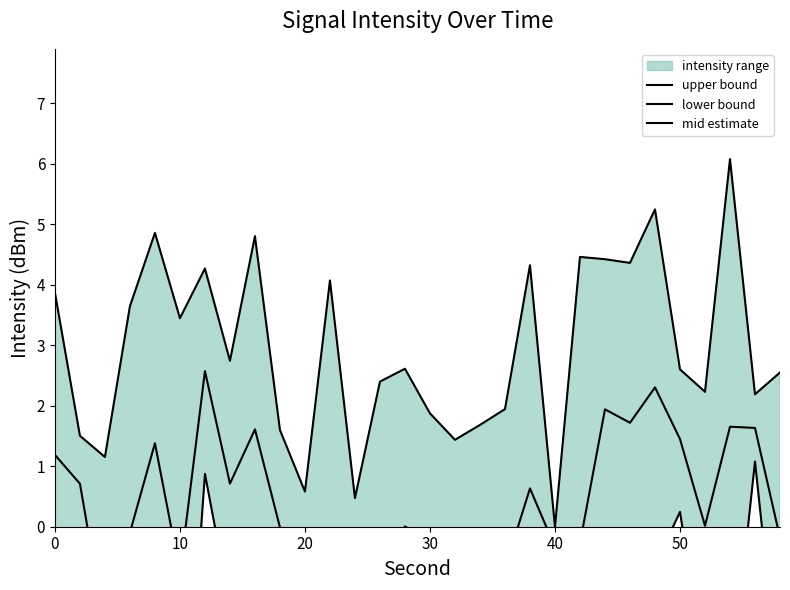

What is the value of the mid estimate point at the 9th from the left?

1.6